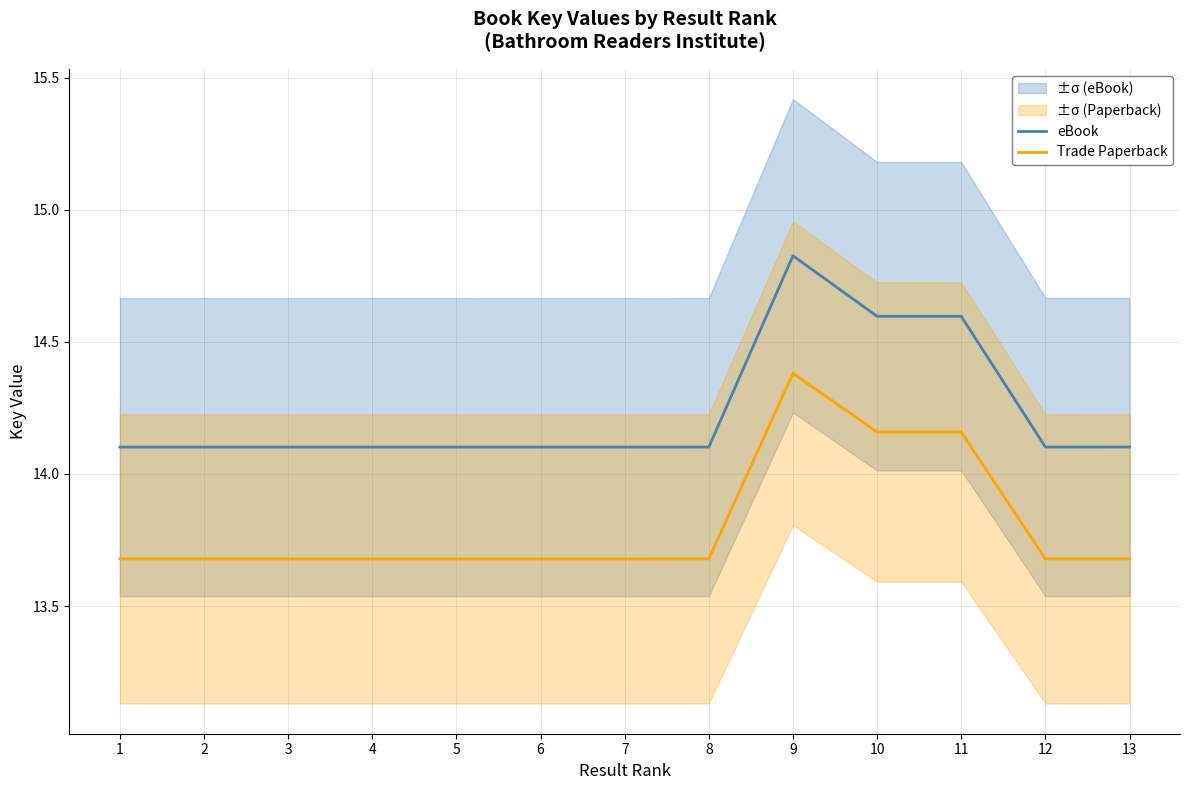

What are all the series names shown in the legend?

eBook, Trade Paperback